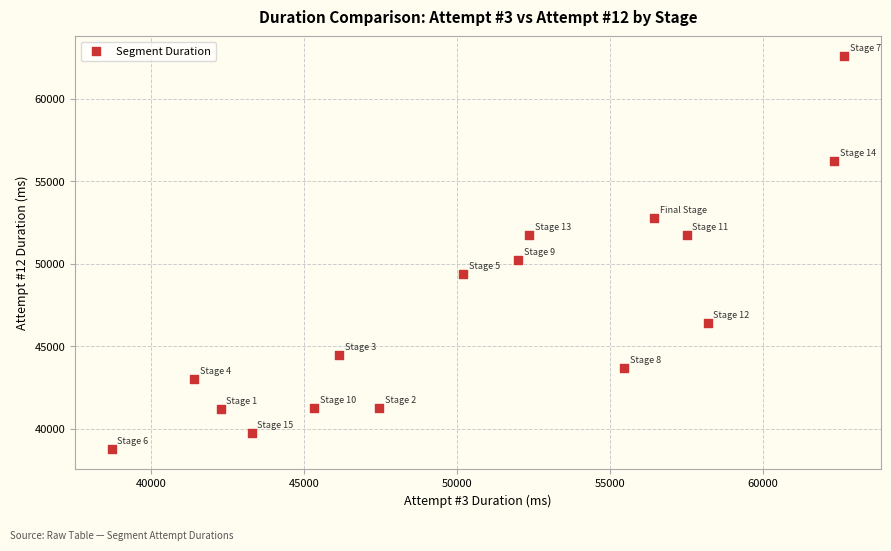

What Y value in the scatter plot is closest to 50676?

50252